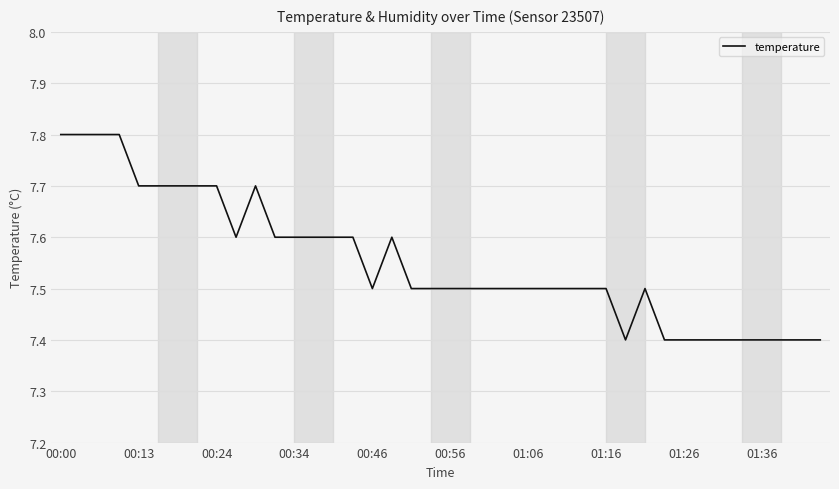

What is the smallest value displayed?

7.4